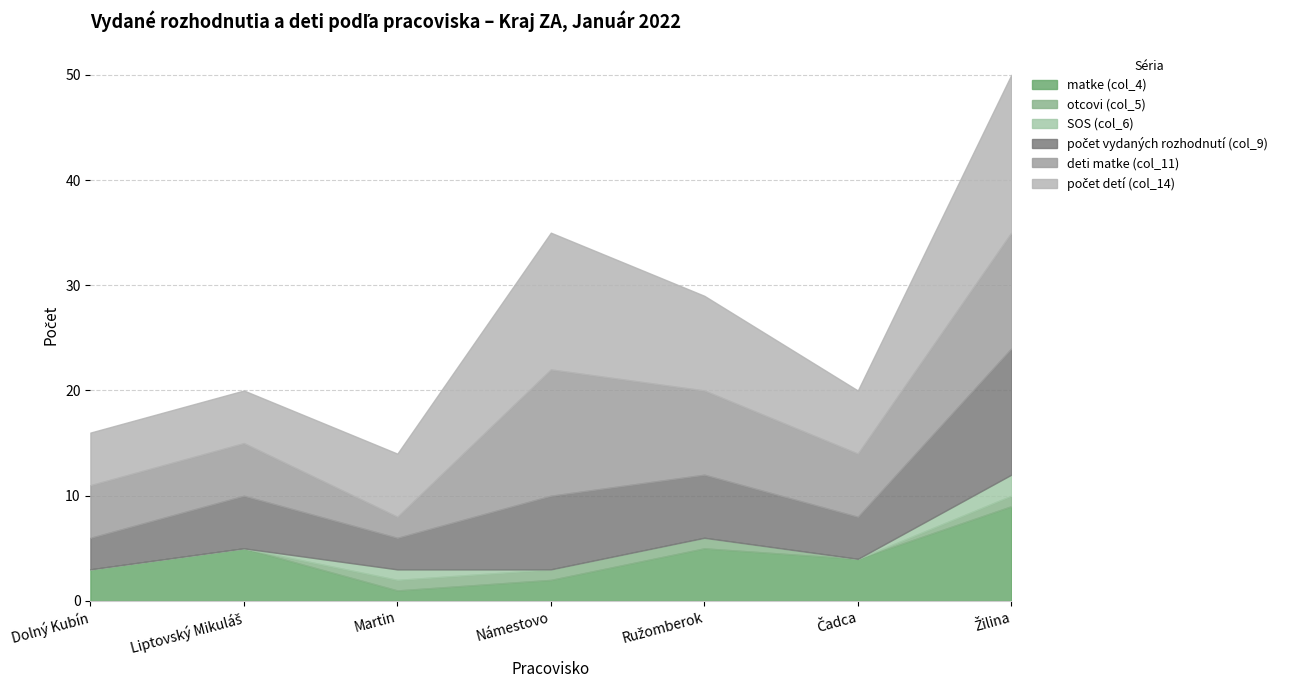

True or false: deti matke (col_11) and SOS (col_6) cross at least once.

False